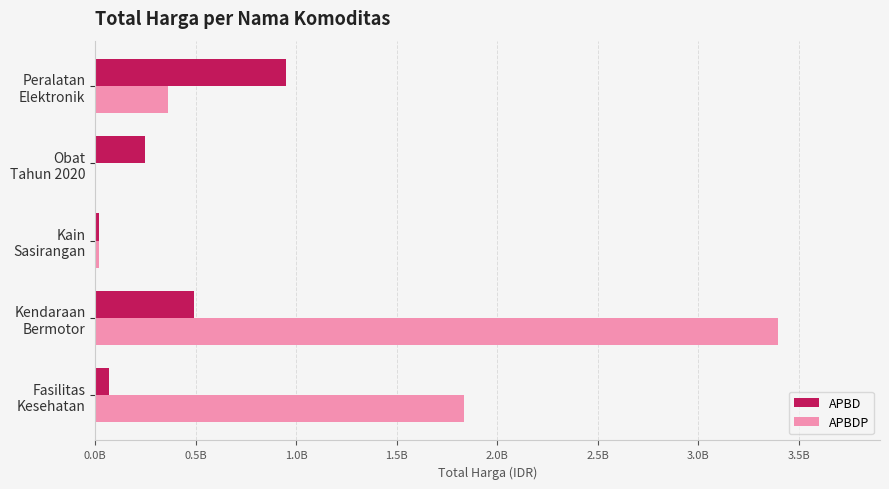

What are all the series names shown in the legend?

APBD, APBDP